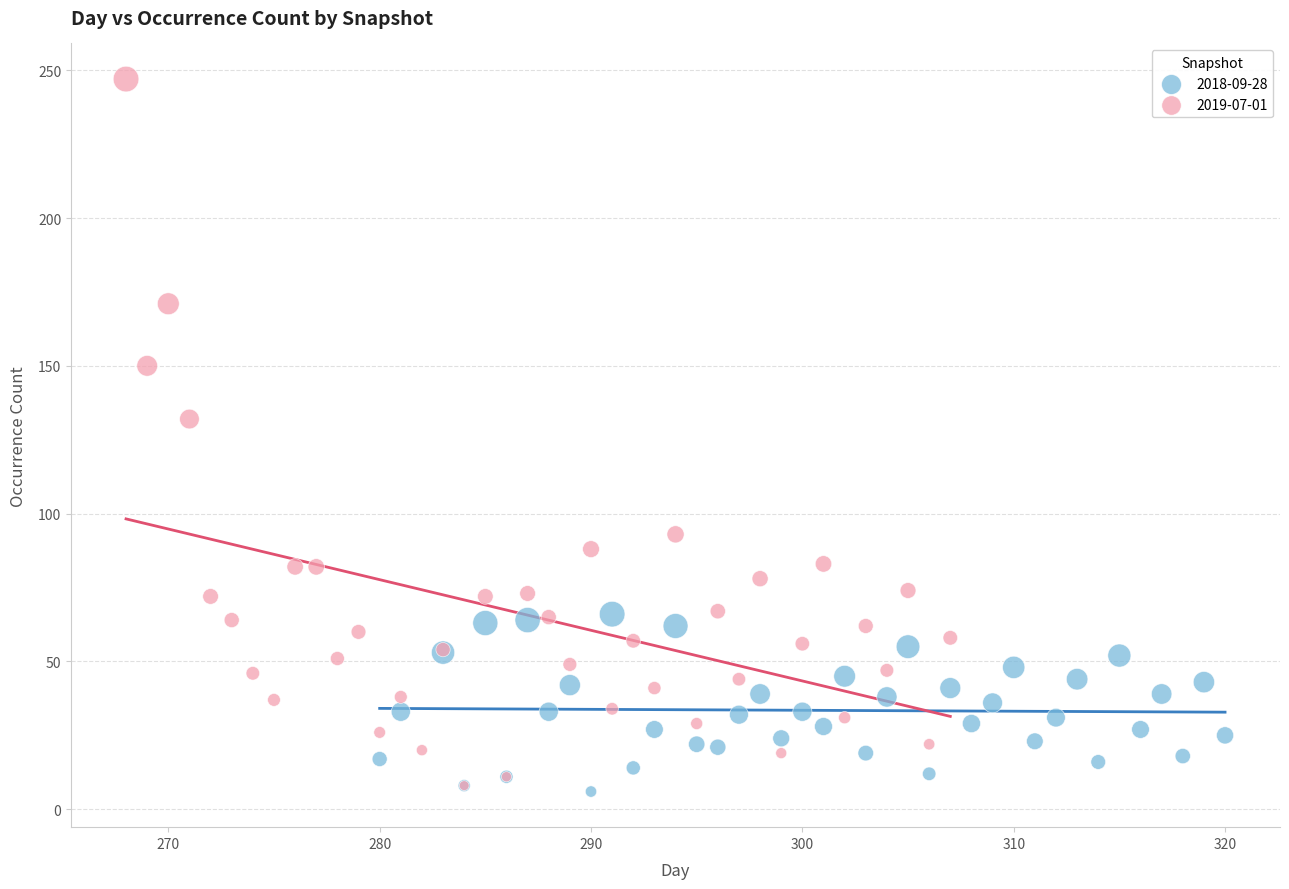

Which series has the largest Y range (max minus min)?

2019-07-01